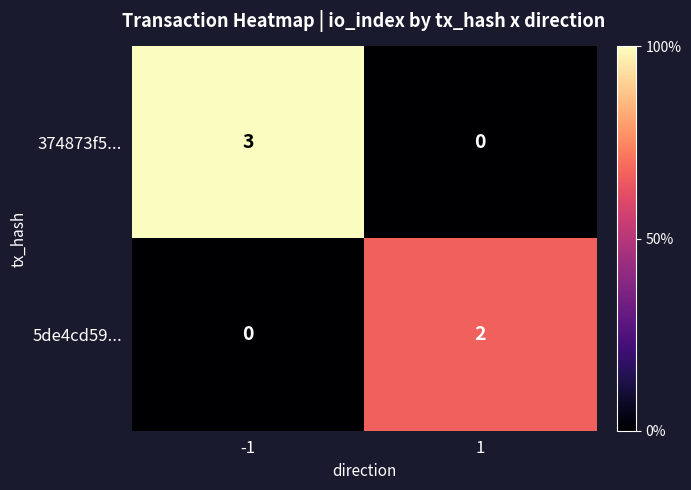

What is the difference between the highest and lowest values at -1?

3